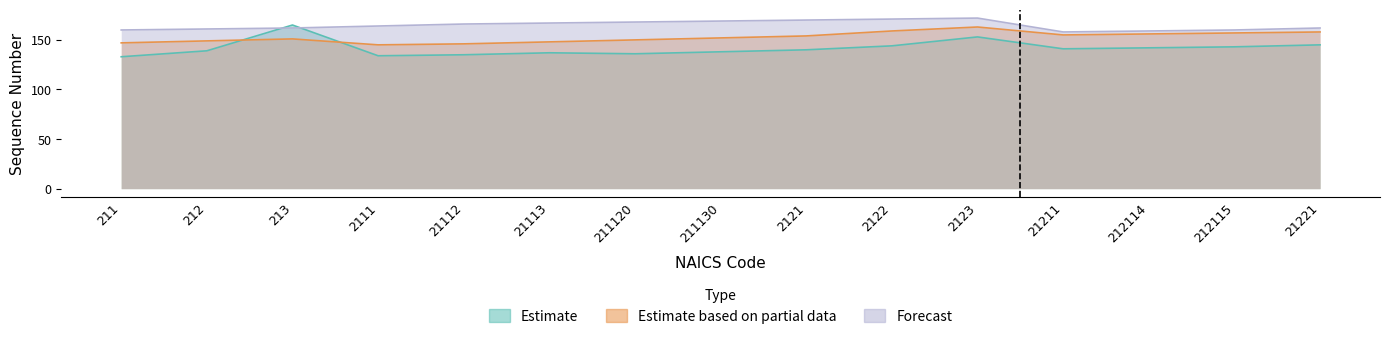

At which label is Estimate closest to 149?

2123